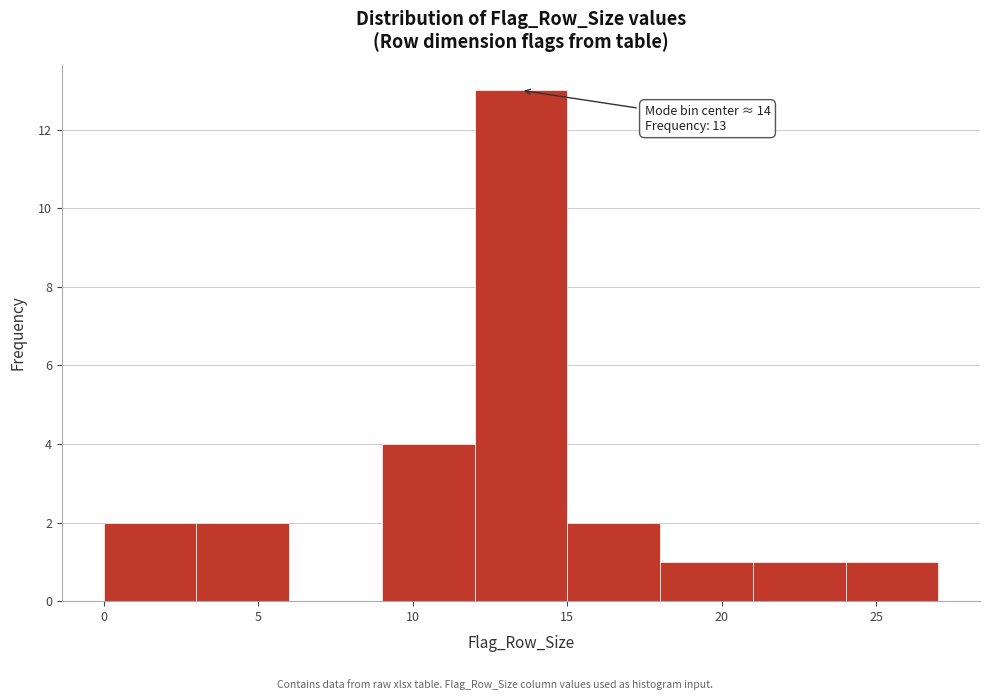

Which range on the x-axis has the tallest bar?

12 to 15